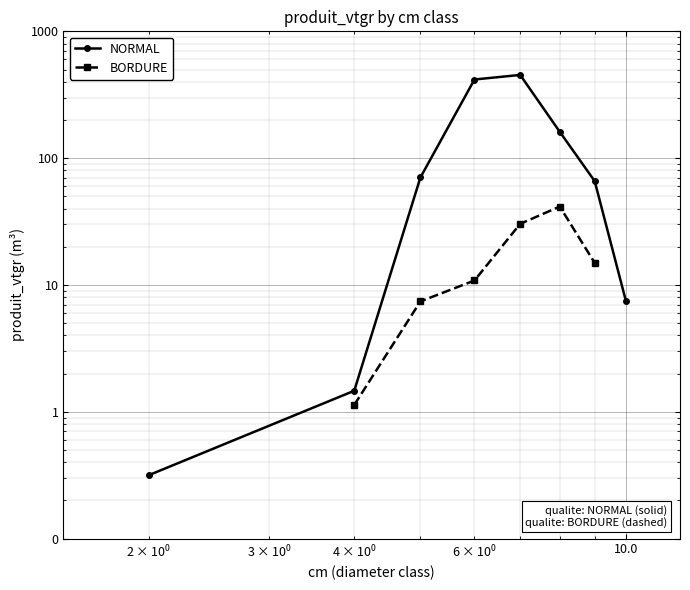

Does the chart display data point markers on the line(s)?

Yes